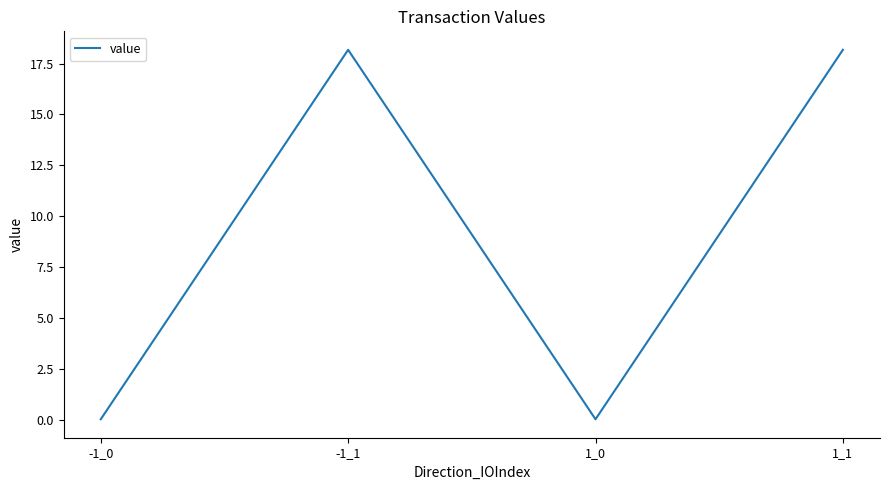

At which label does the data first exceed 18?

-1_1